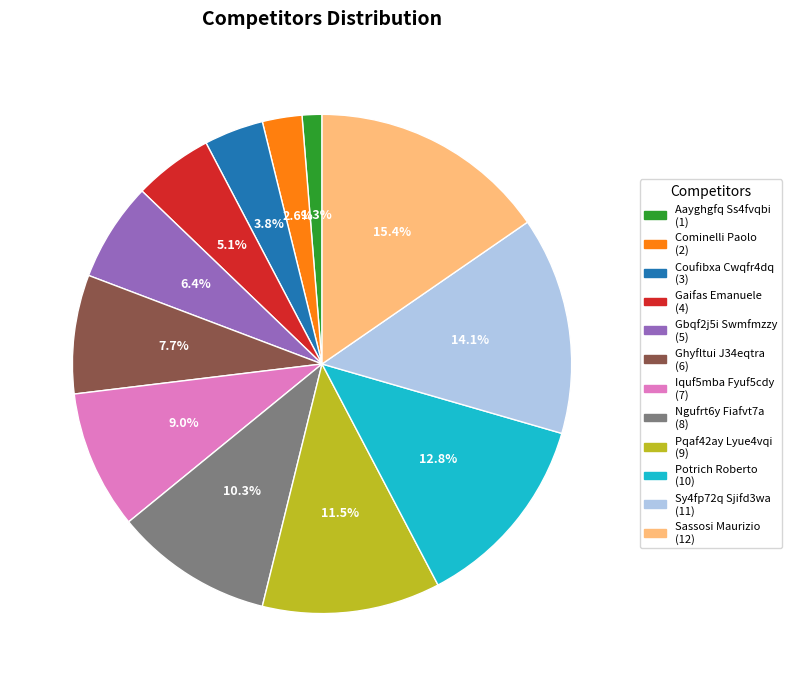

To the nearest percent, what is the difference between the largest and smallest slice percentages?

14%